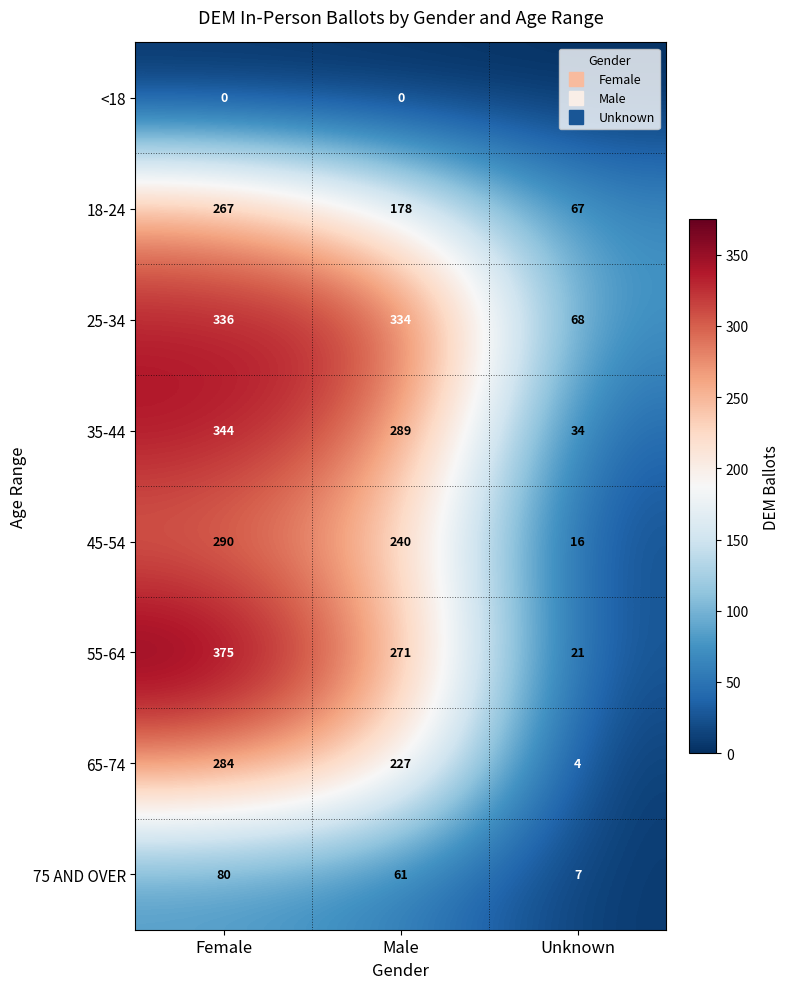

The value of 25-34 at Male is 524. True or false?

False